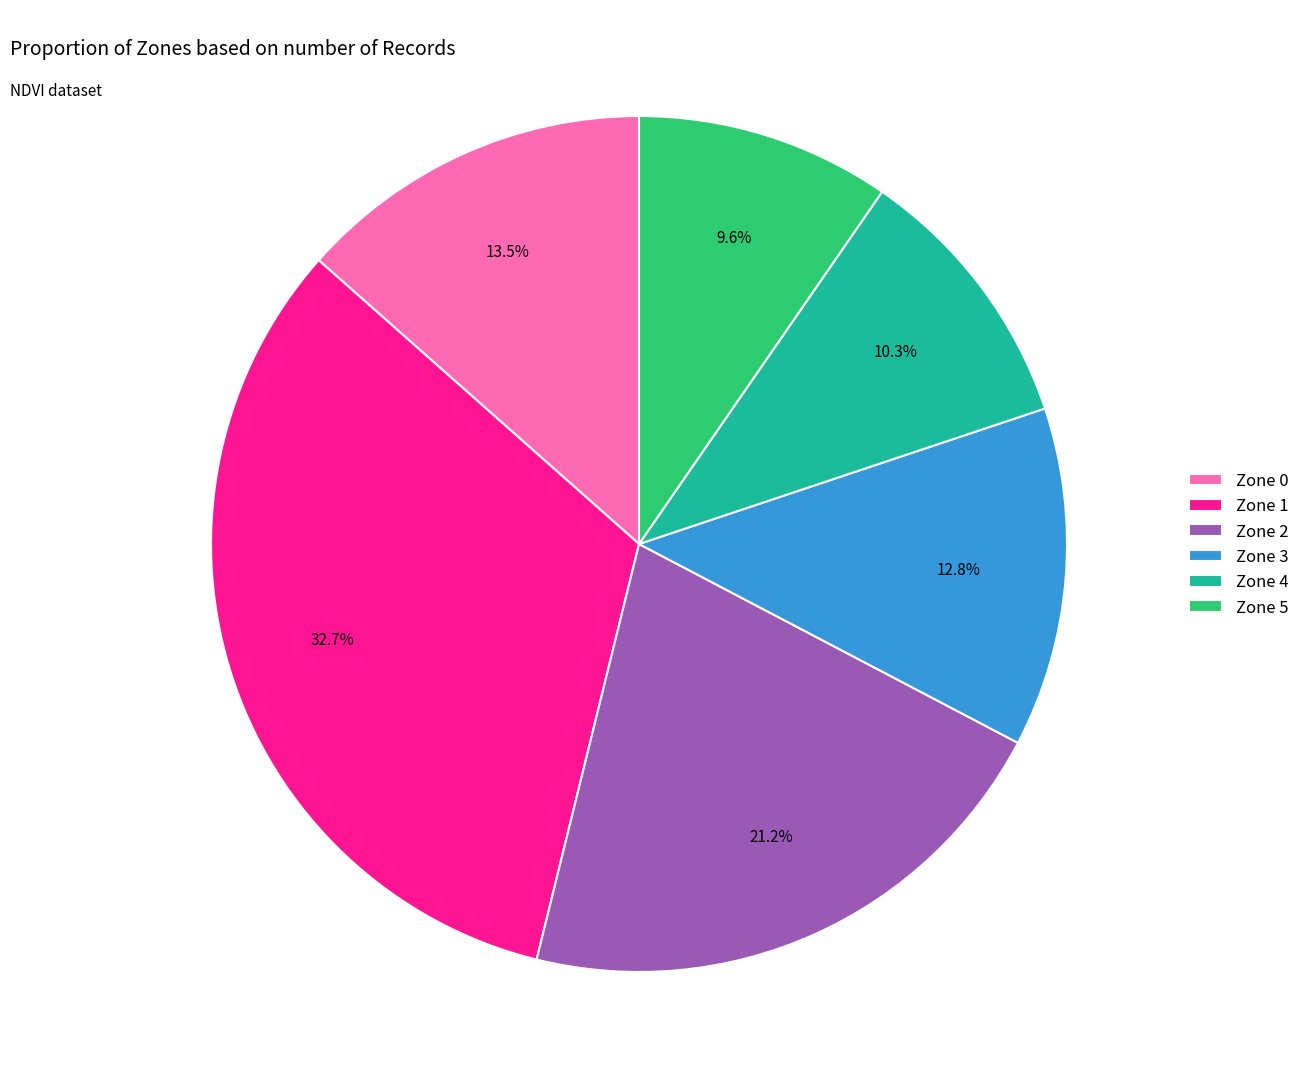

To the nearest percent, what percentage of the pie is Zone 2?

21%